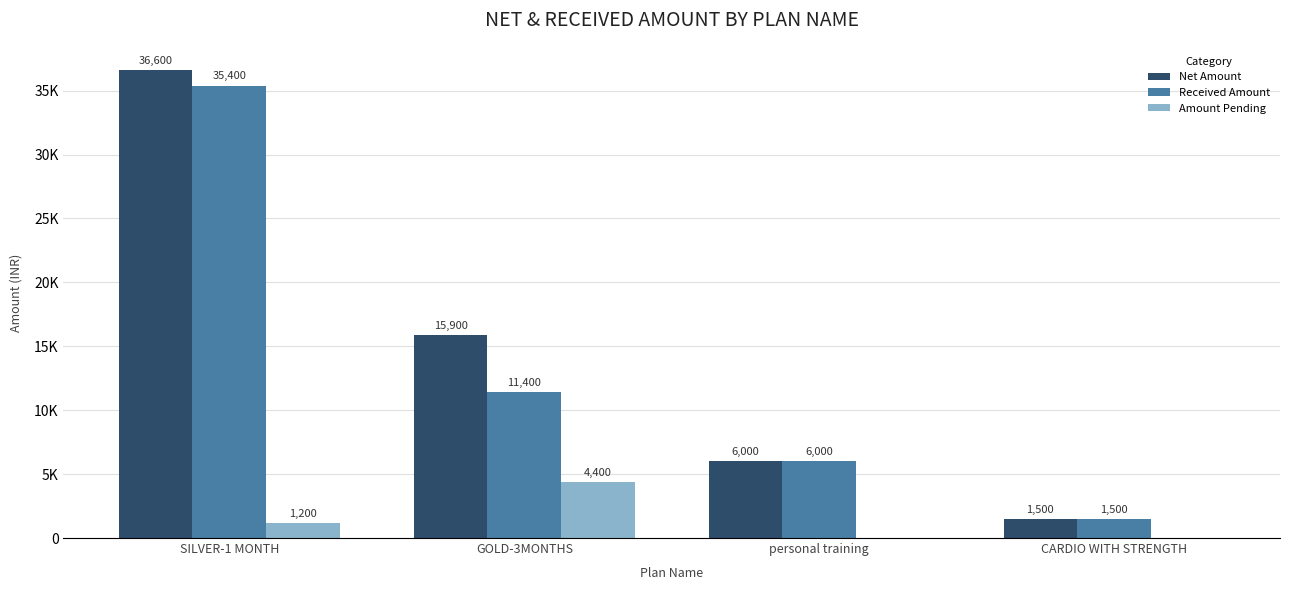

Does the chart contain stacked bars?

No